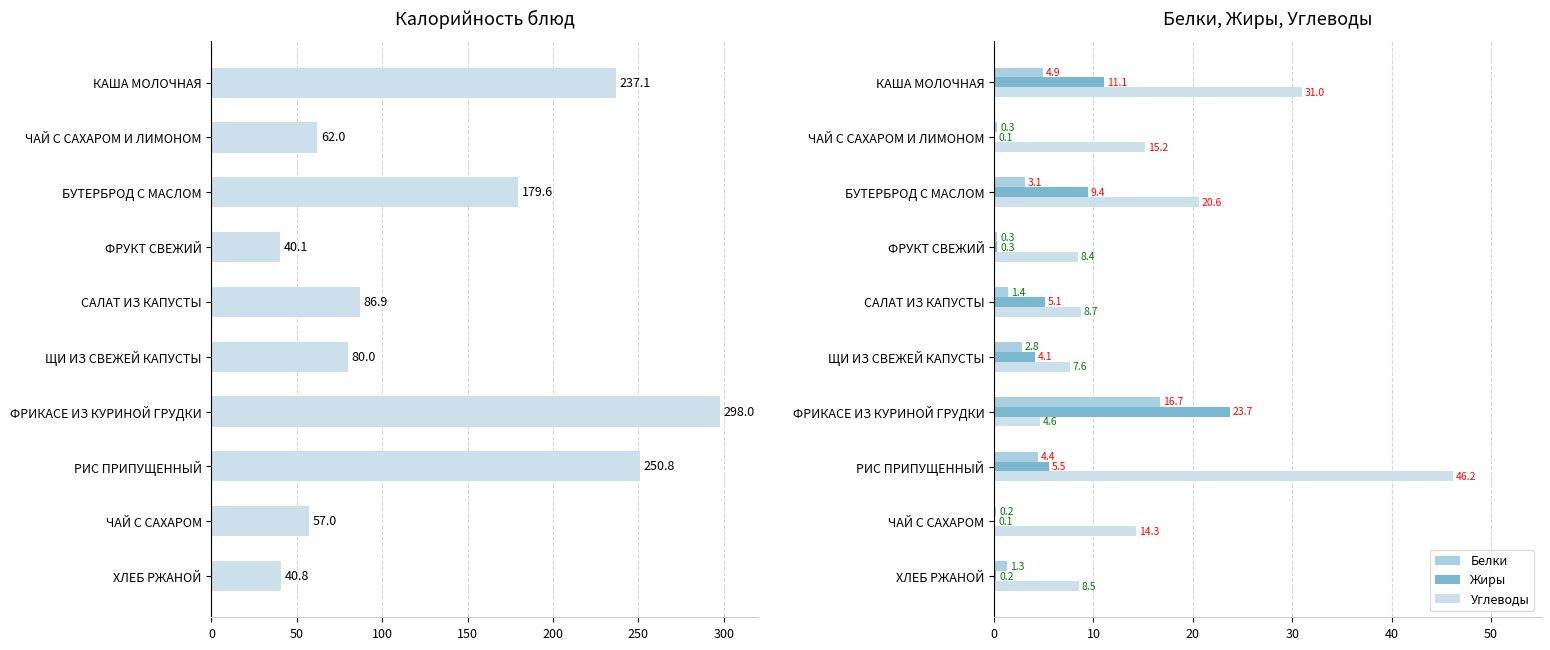

Which series has the largest range (max minus min)?

Калорийность